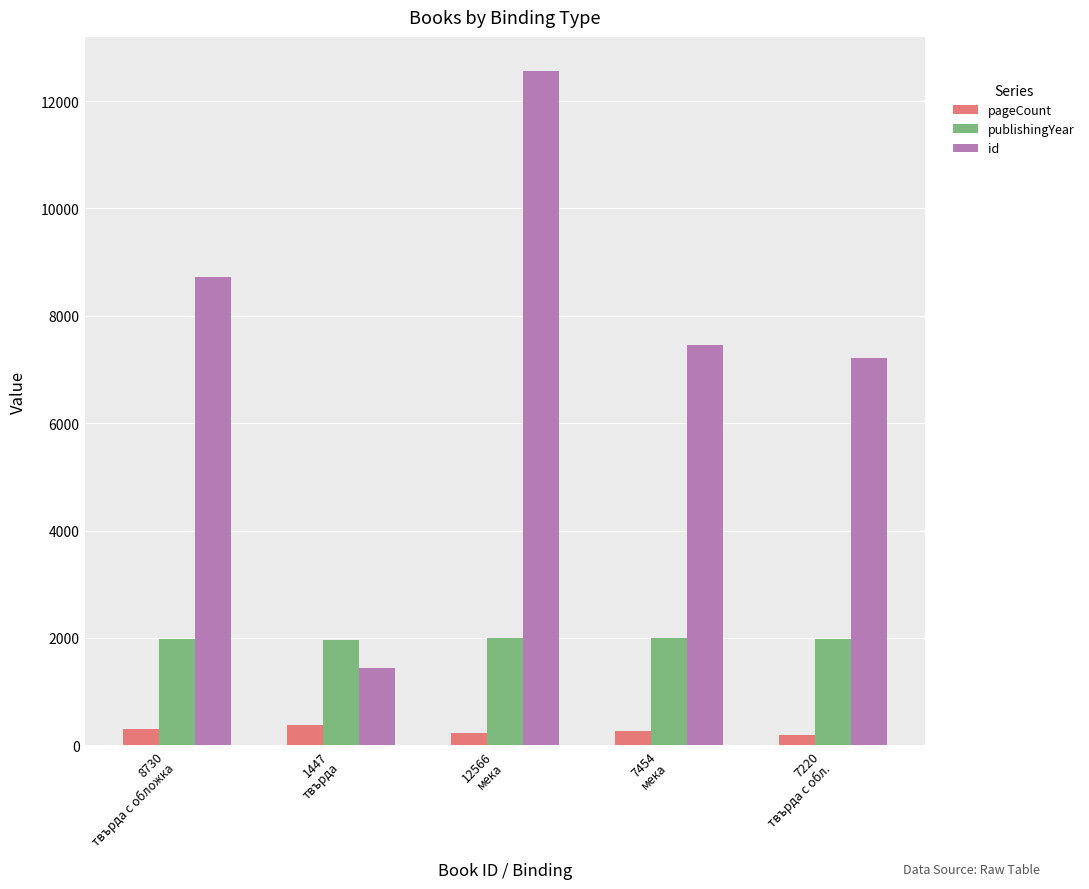

How many categories are shown in the chart?

5